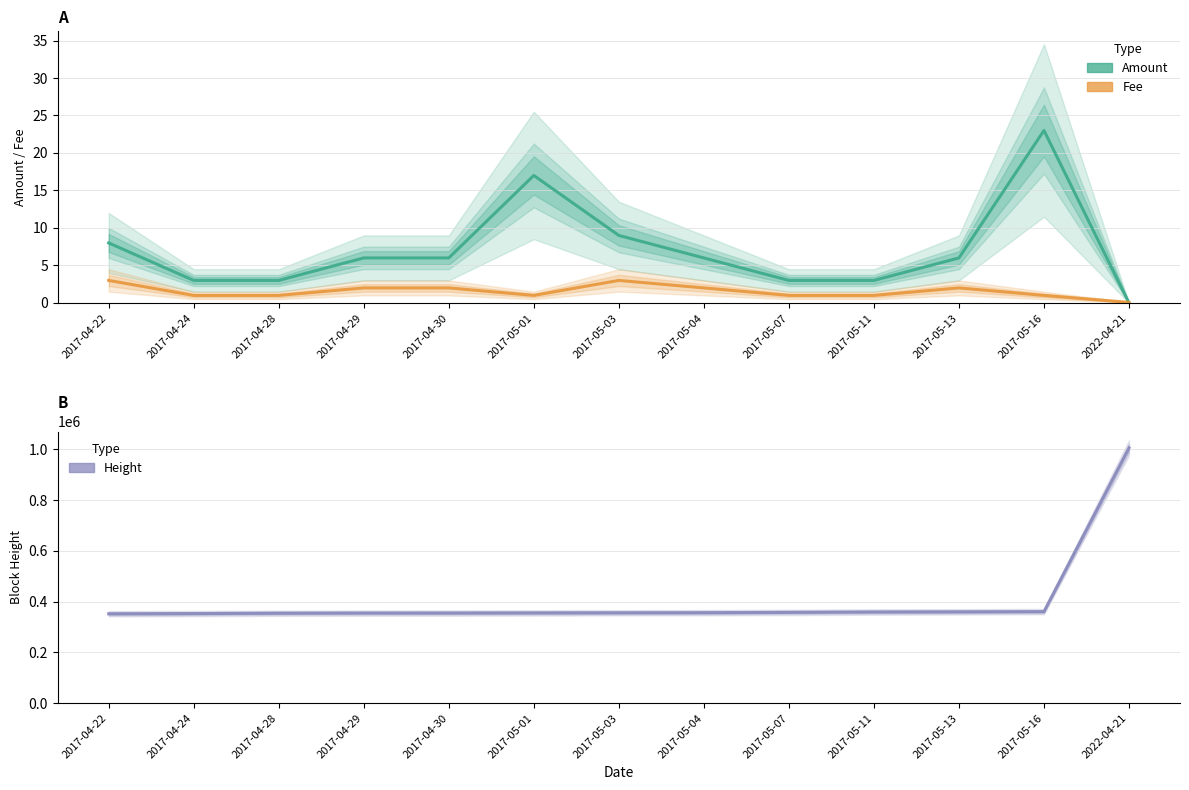

How many lines are shown in the chart?

3